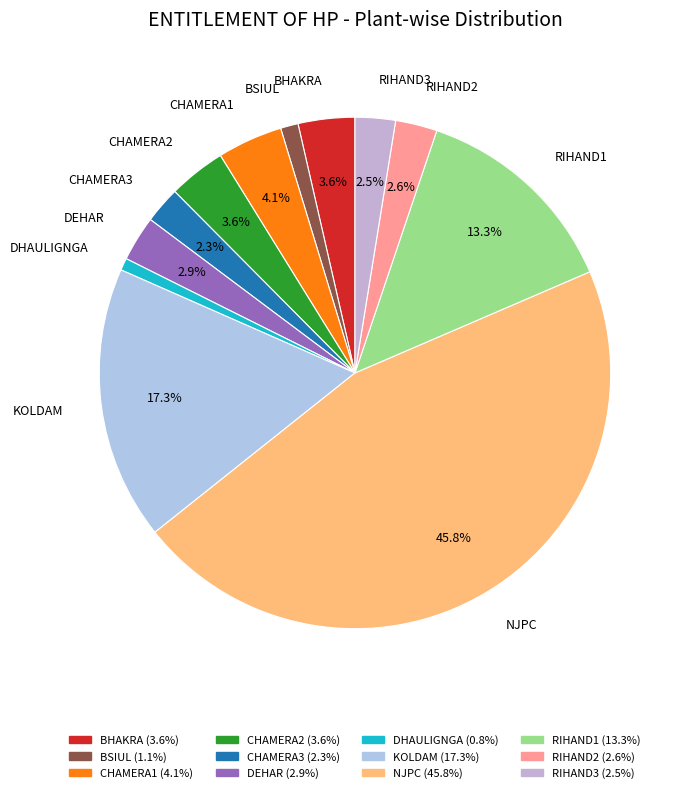

True or false: CHAMERA1 accounts for 4% of the total.

True